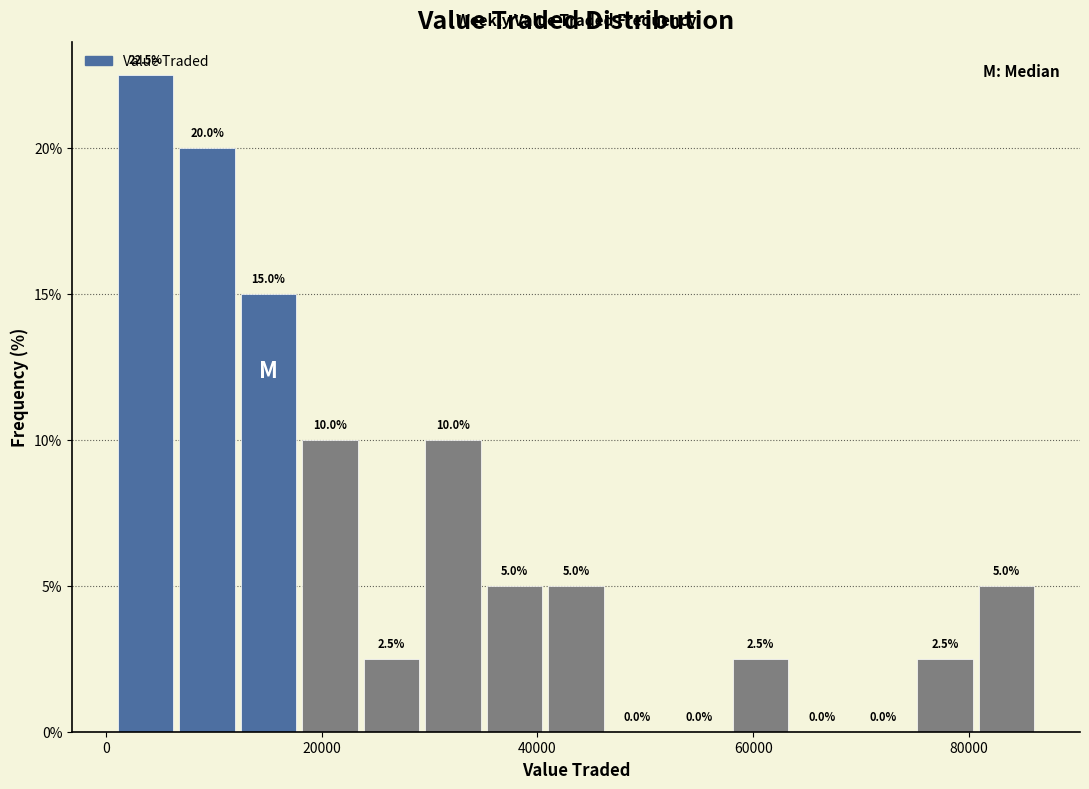

Around what value on the x-axis is the tallest bar? Give the approximate position of its centre, as read against the axis.

4000